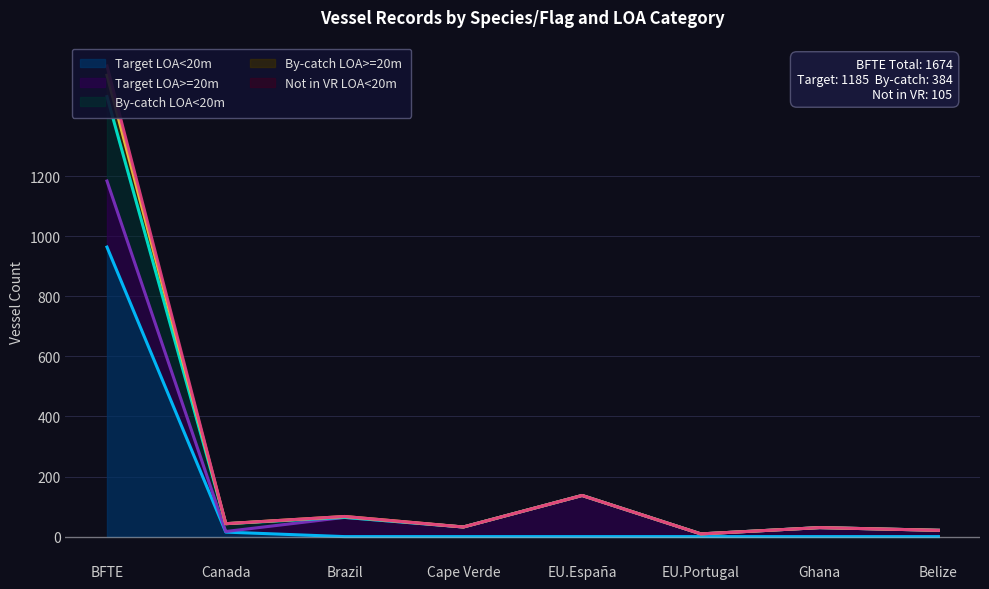

Is it true that By-catch LOA<20m equals 137 at EU.España?

True